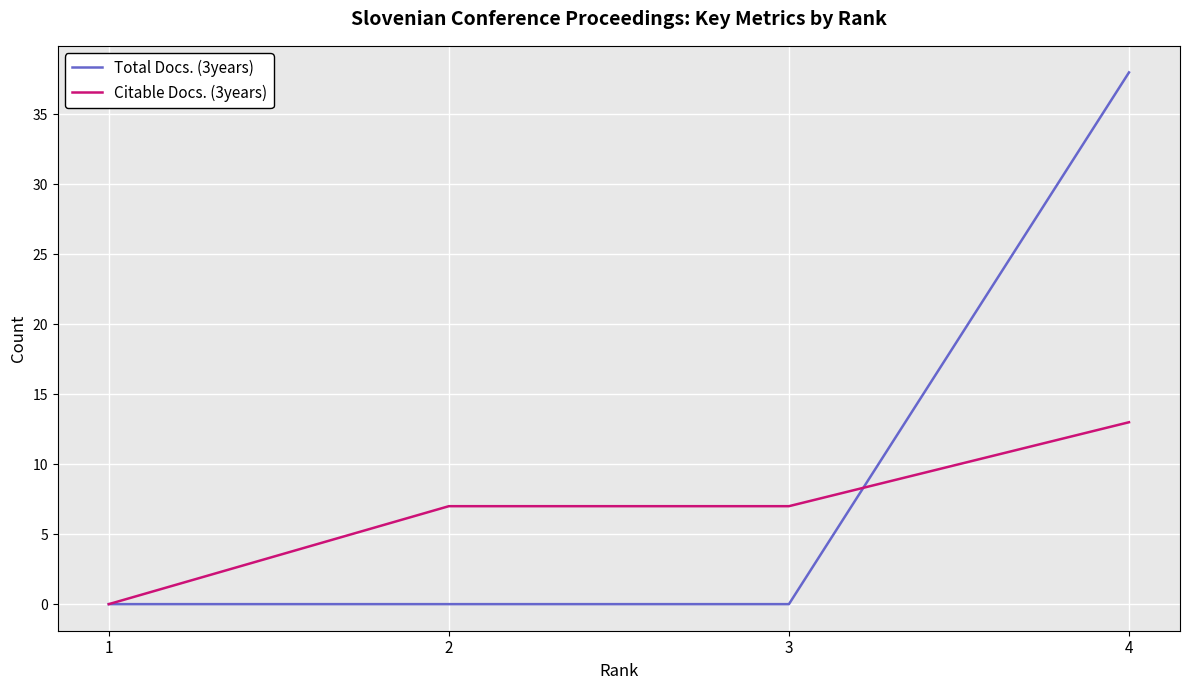

True or false: Citable Docs. (3years) has more than 2 interior local peaks.

False